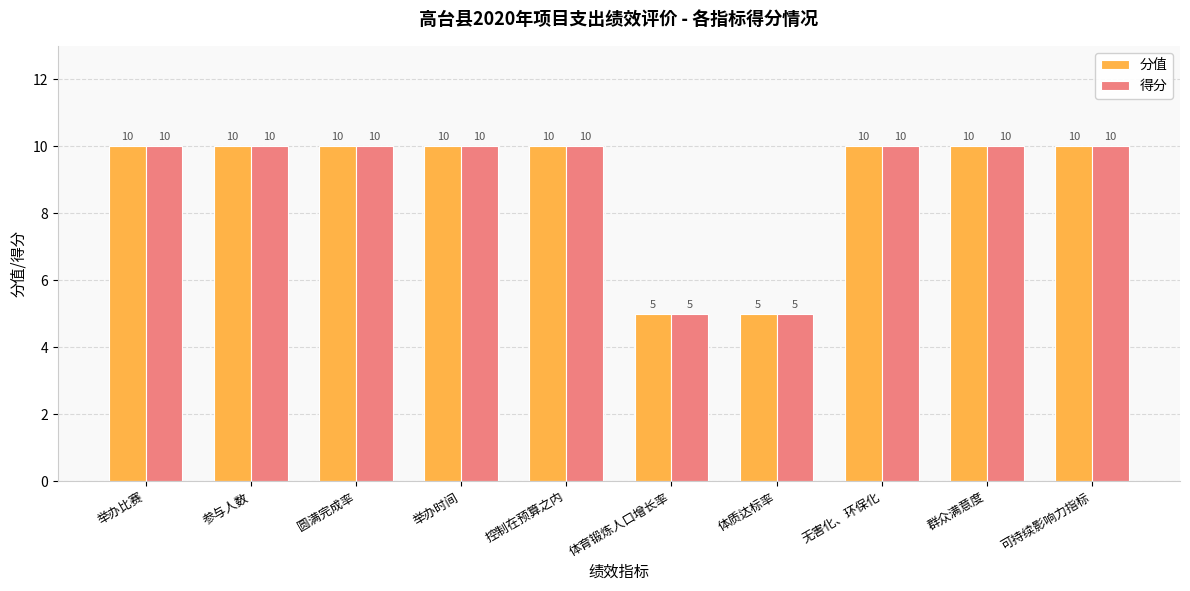

What is the highest value of the 得分 series?

10